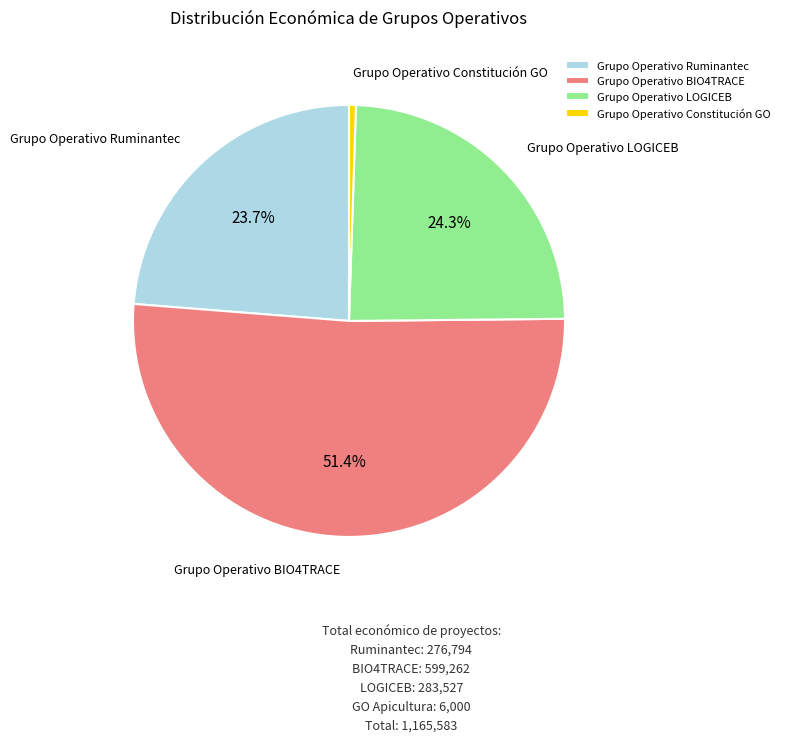

To the nearest percent, what is the difference between the largest and smallest slice percentages?

51%